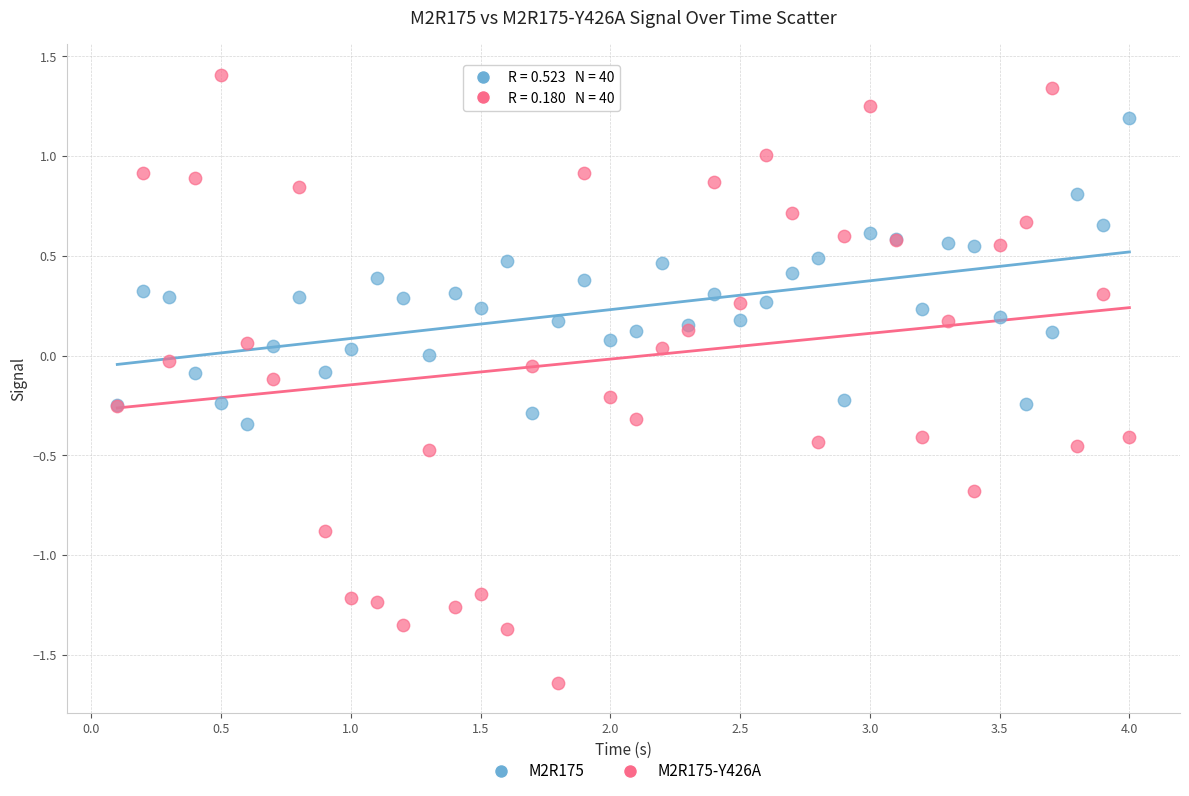

Which series reaches the minimum Y coordinate?

M2R175-Y426A